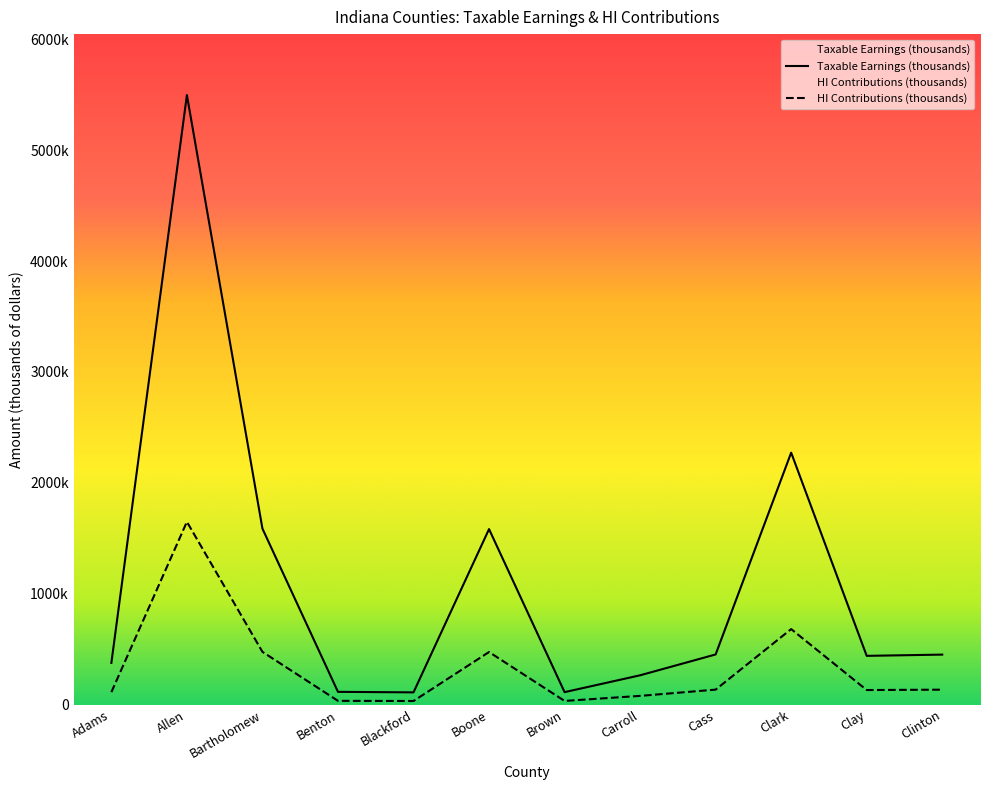

At which category does the chart reach its minimum across all series?

Blackford